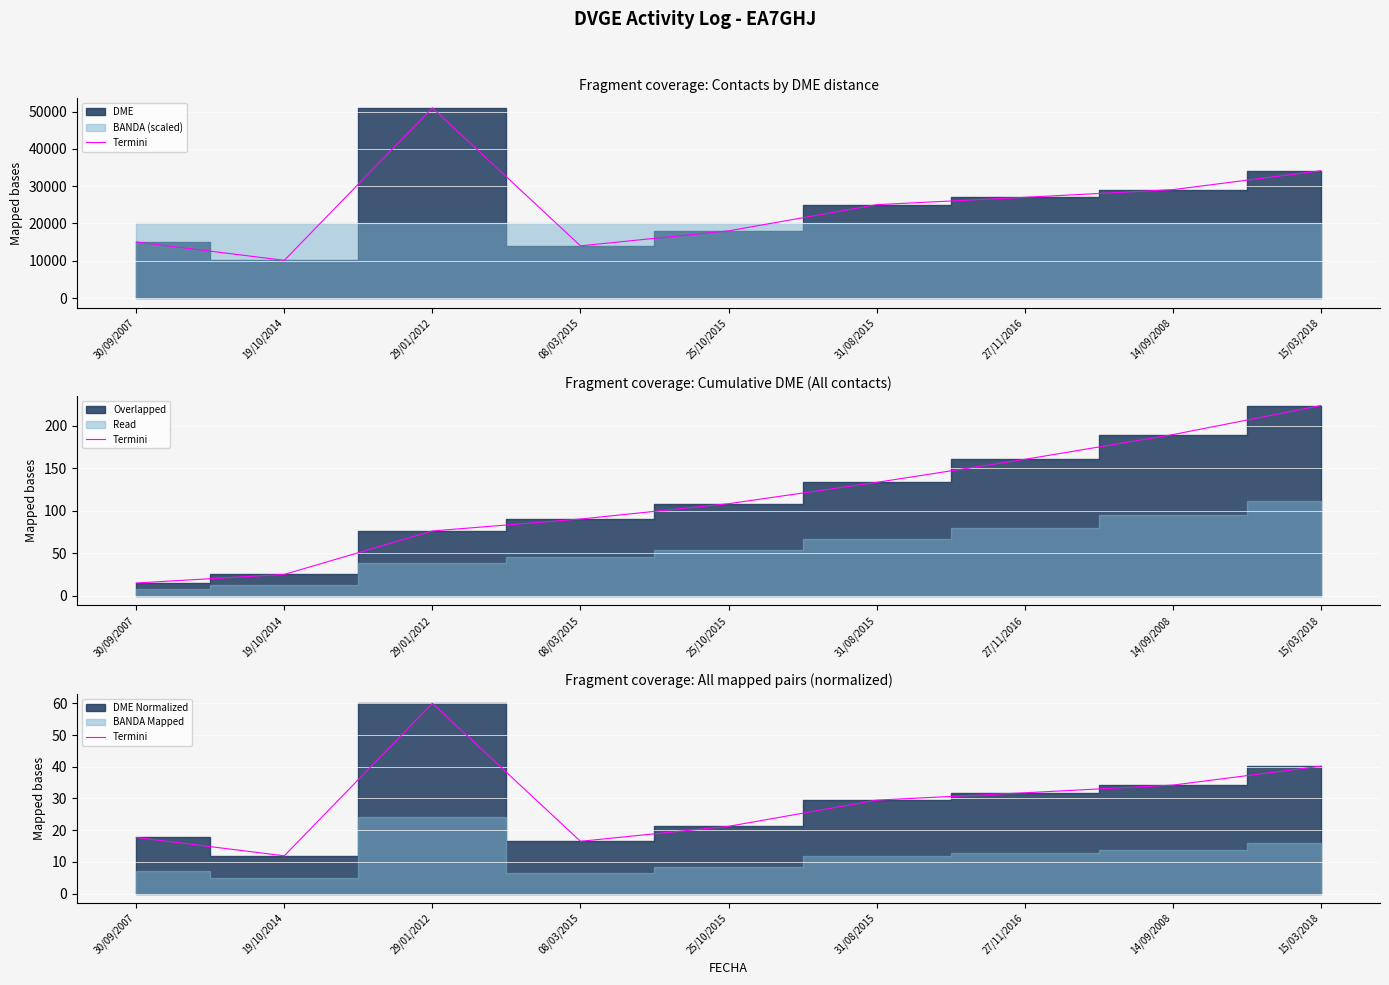

At which label does the data first exceed 29?

29/01/2012